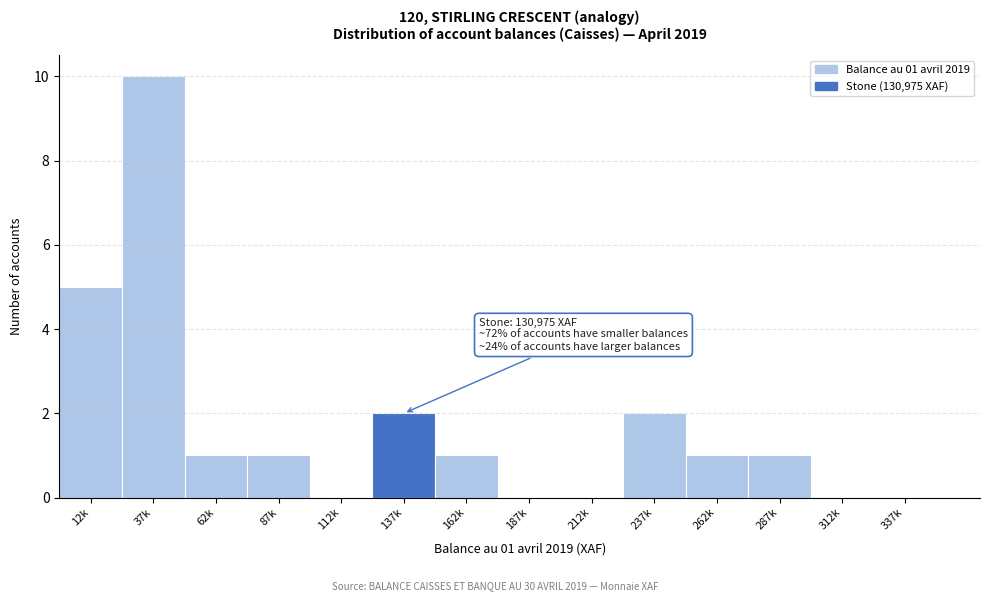

Reading right to left, extract all data points from this chart.

337k=0	312k=0	287k=1	262k=1	237k=2	212k=0	187k=0	162k=1	137k=2	112k=0	87k=1	62k=1	37k=10	12k=5